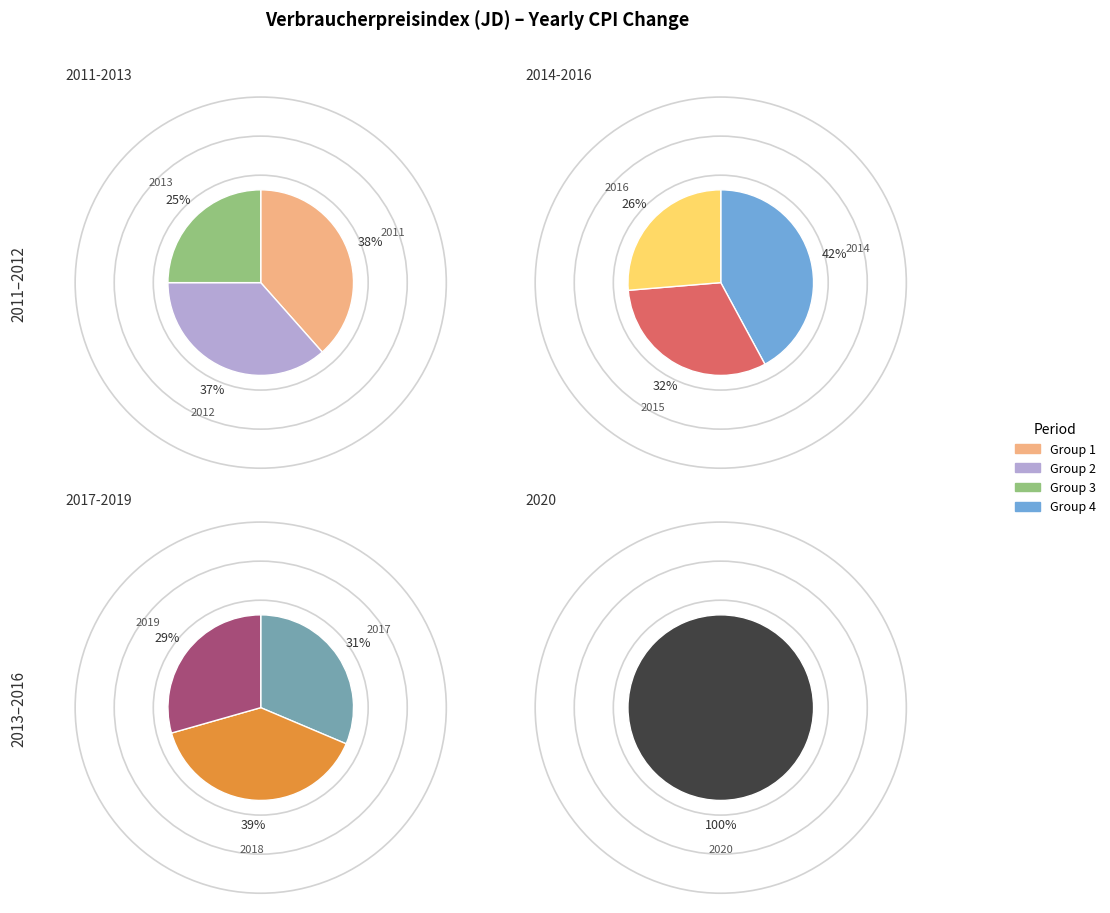

How many slices are in this pie chart?

10